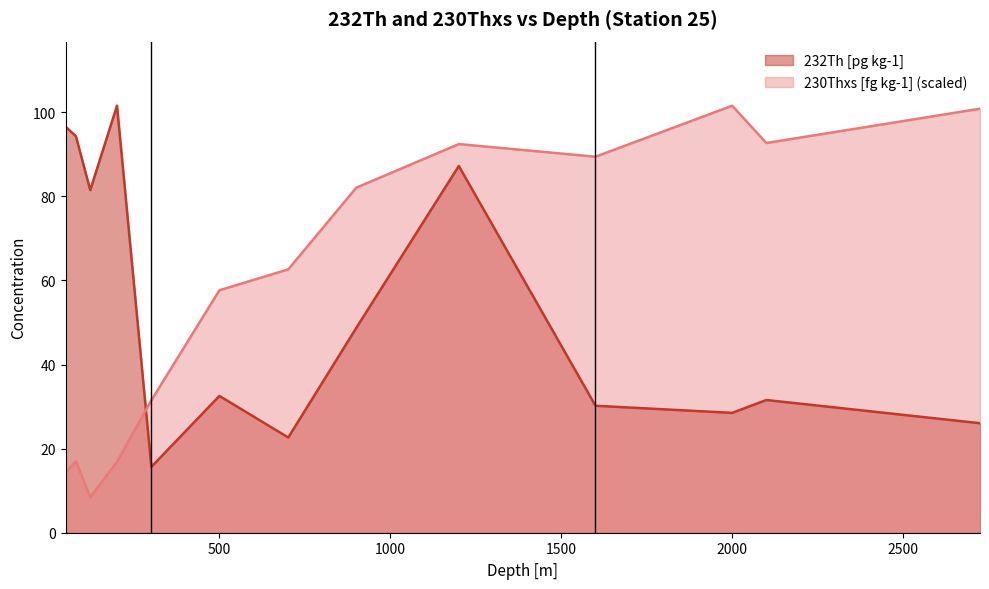

Which series has the largest range (max minus min)?

230Thxs [fg kg-1] (scaled)